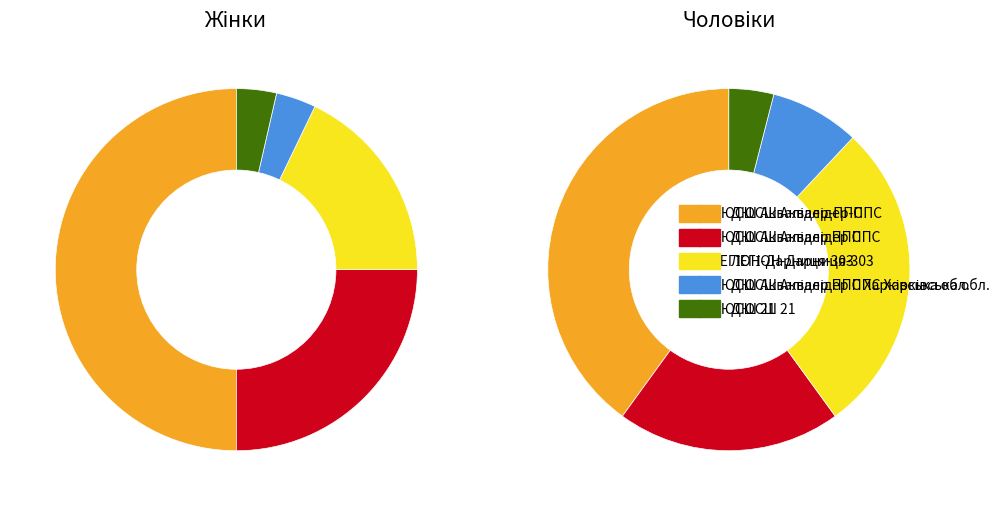

To the nearest percent, what percentage of the pie is ДЮСШ Аквалідер-ППС?

50%